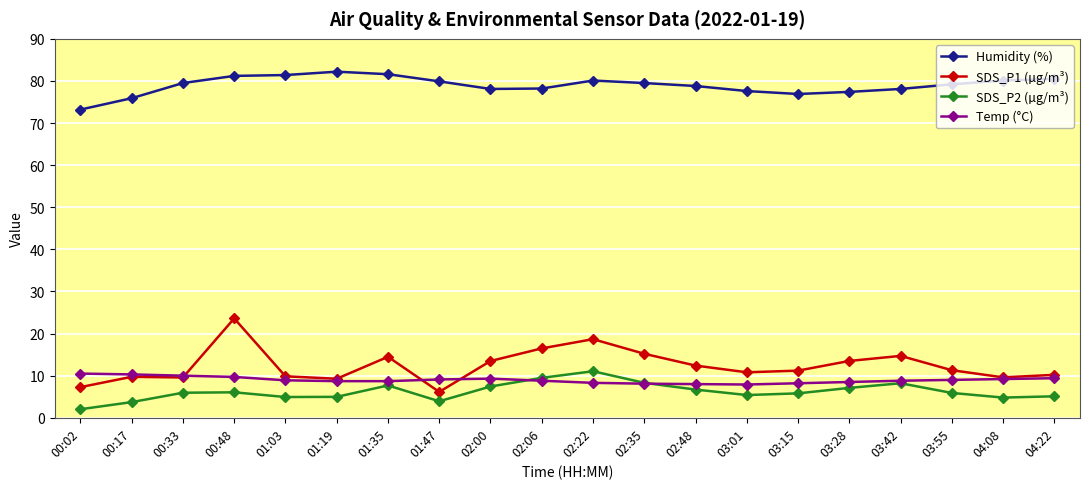

True or false: Temp (°C) has a value of 8.3 at 02:22.

True